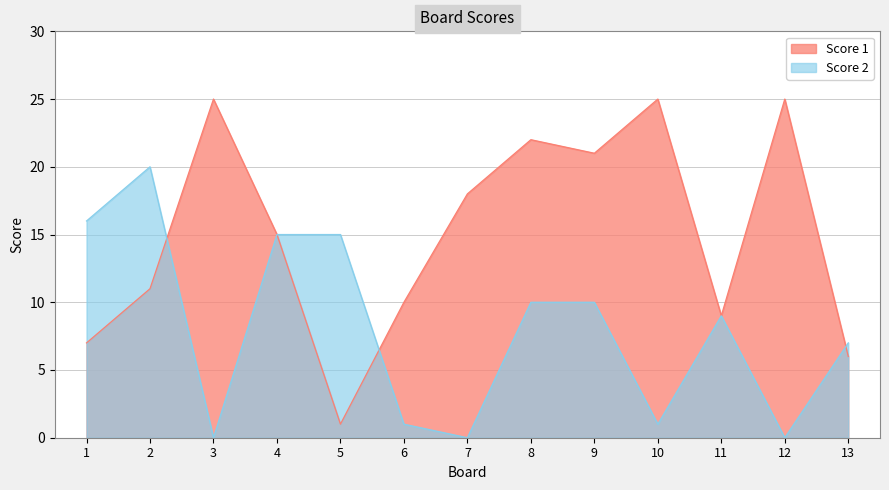

Which series has the largest total across all categories?

Score 1